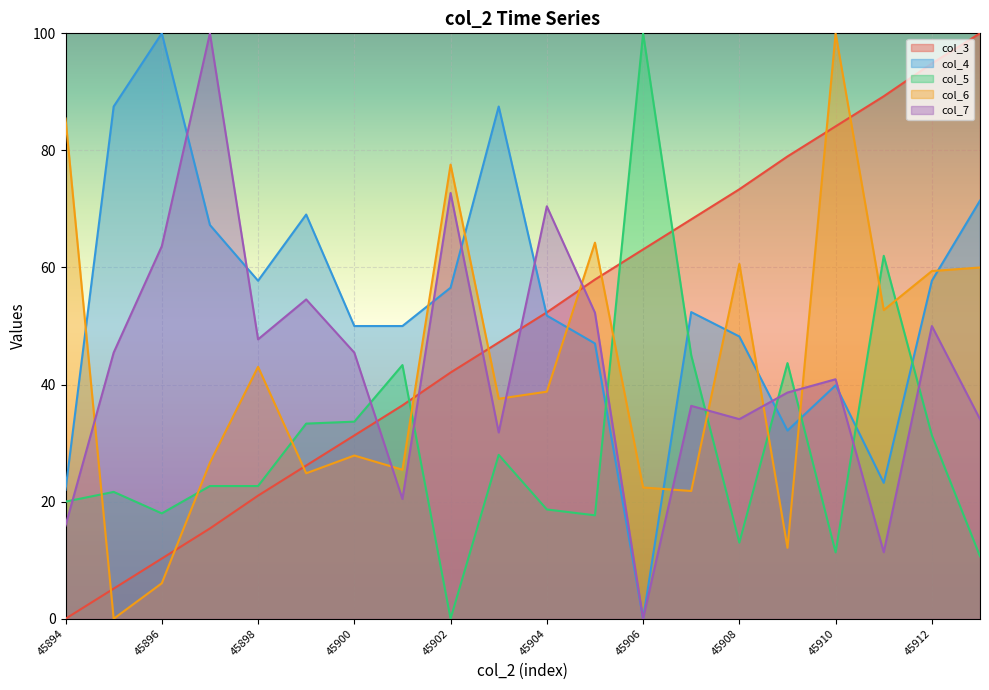

At how many categories does at least one series exceed 65?

16